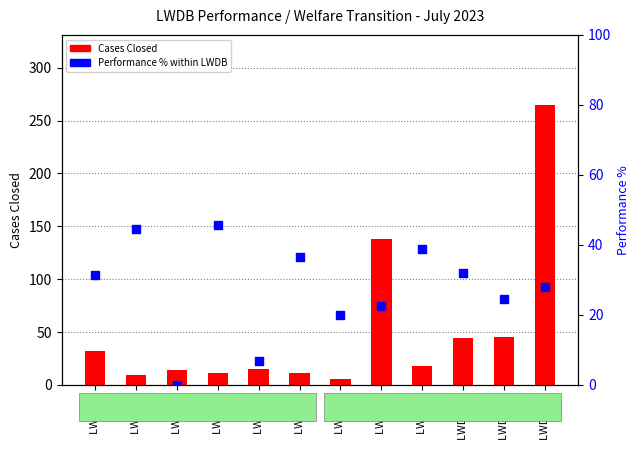

What are all the series names shown in the legend?

Cases Closed, Performance %